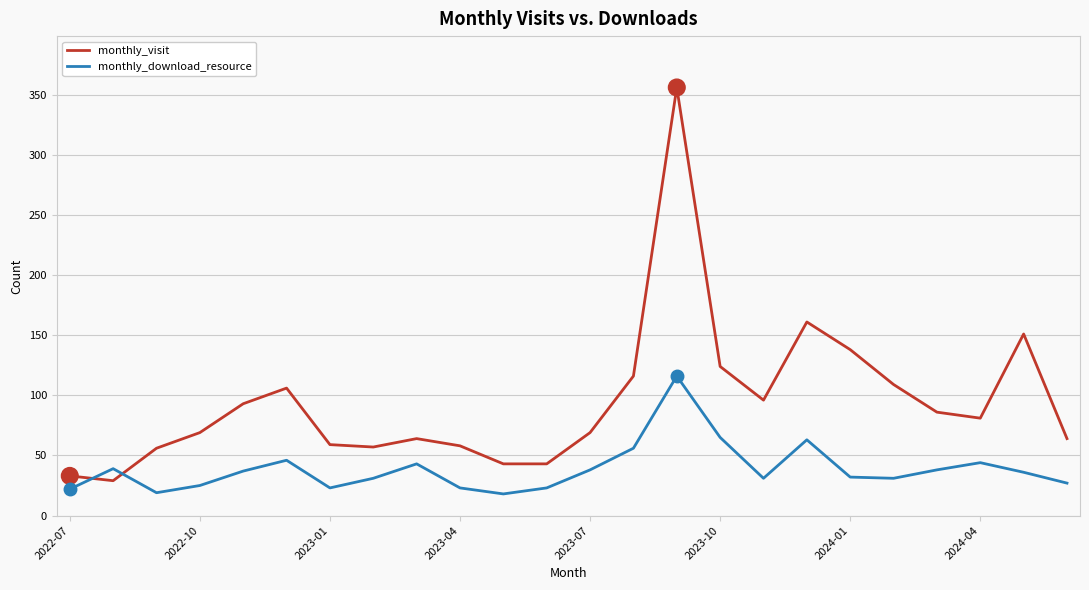

Which series has the largest total across all categories?

monthly_visit